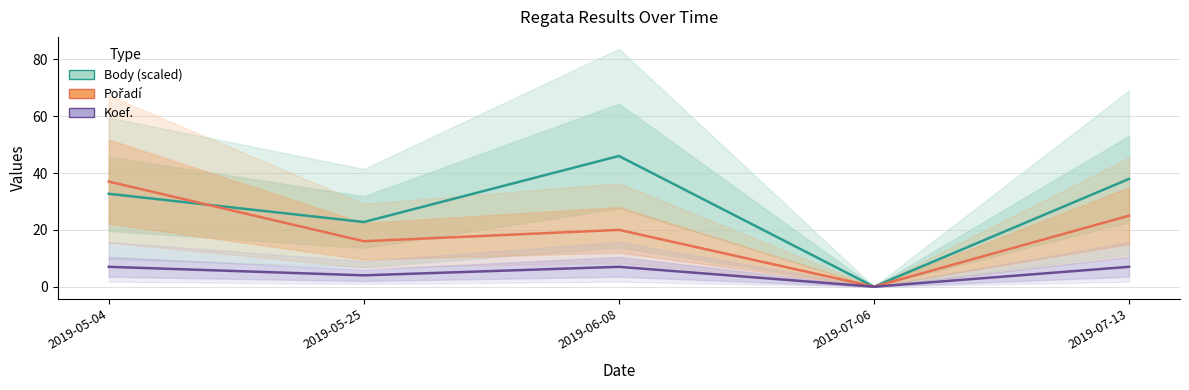

How many data points in Pořadí are above 20?

2